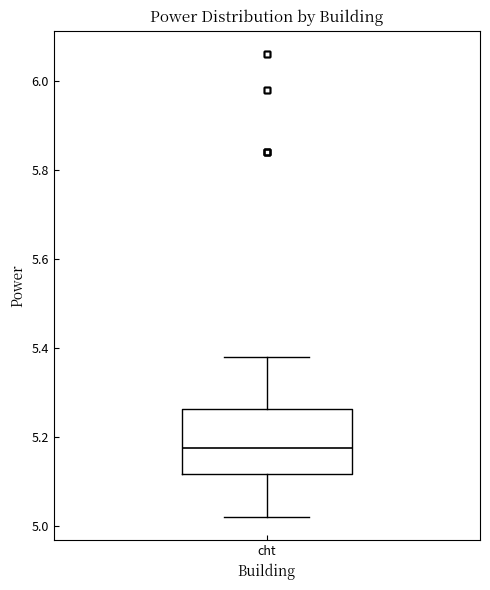

Where does the lower whisker of the box for cht end on the y-axis? The values are not printed on the chart, so give them approximately, as read against the axis.

5.02